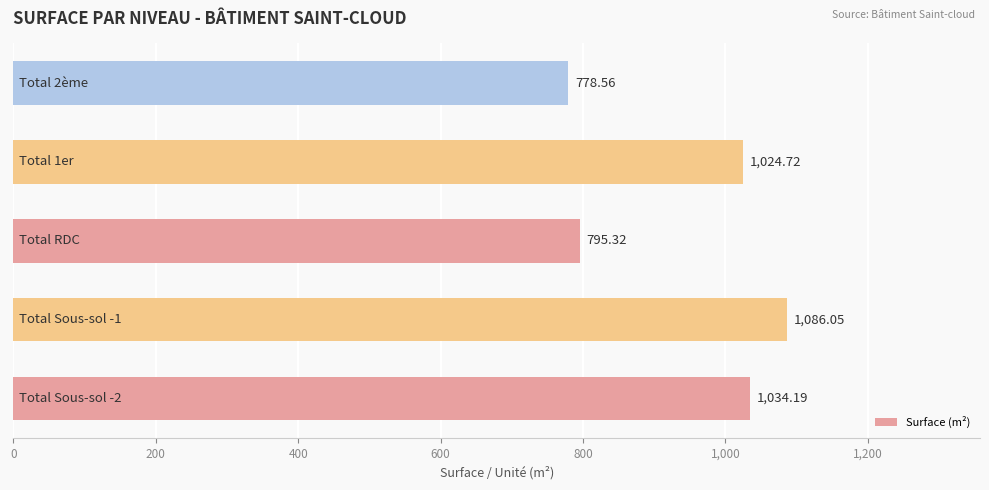

What is the average value?

943.8